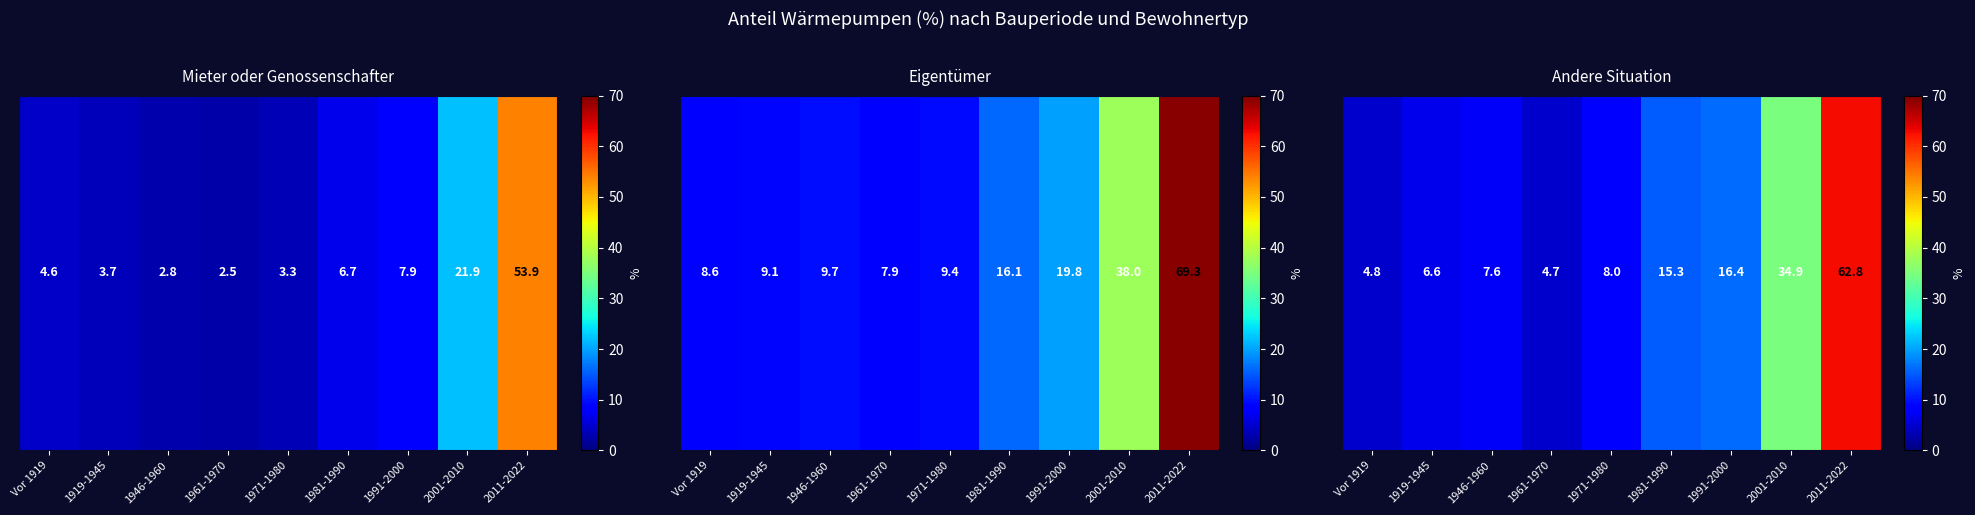

How many distinct data groups are displayed?

1